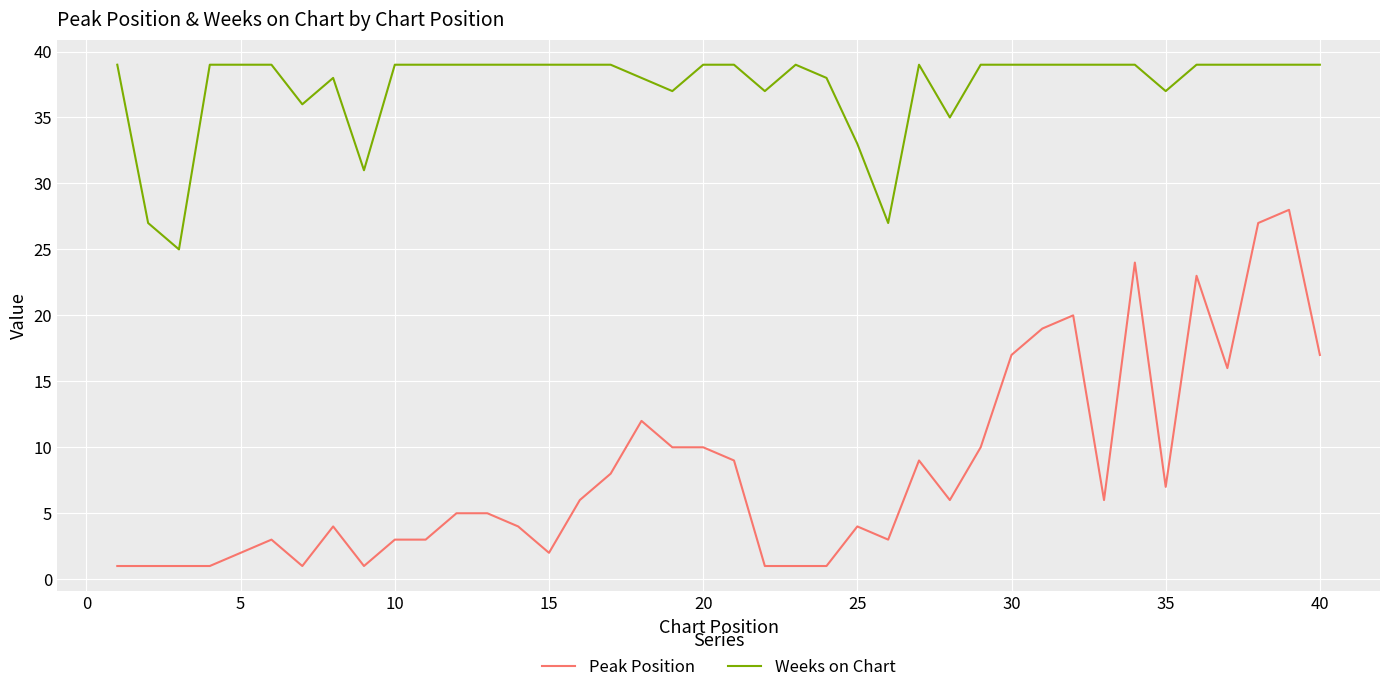

List the series in order of their peak value, lowest first.

Peak Position, Weeks on Chart